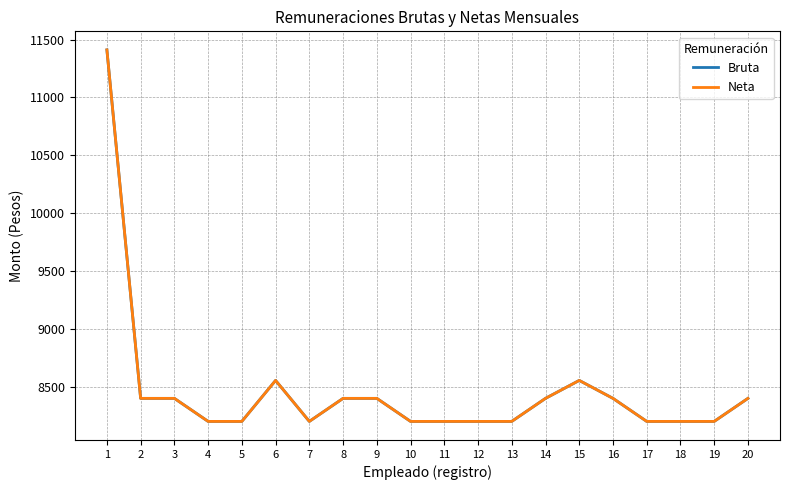

What is the greatest value displayed?

11411